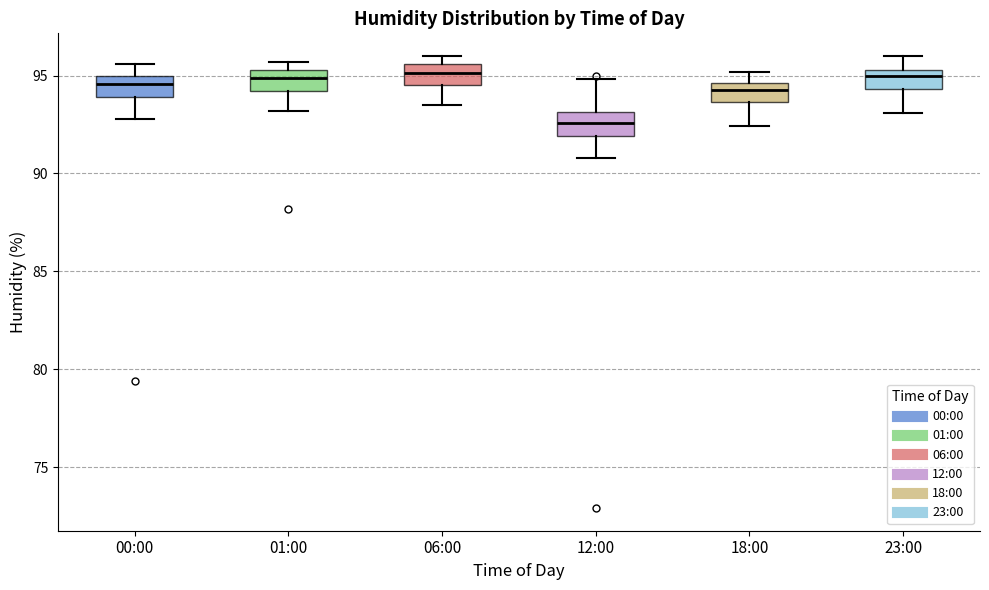

Reading left to right, read every box against the y-axis: the position of its median line, the range the box covers, and the ends of its whiskers. The values are not printed on the chart, so give them approximately, as read against the axis.

00:00: median 94.5, box 94.0 to 95.0, whiskers 93.0 to 95.5
01:00: median 95.0, box 94.0 to 95.5, whiskers 93.0 to 95.5 (just above the box's upper edge)
06:00: median 95.0, box 94.5 to 95.5, whiskers 93.5 to 96.0
12:00: median 92.5, box 92.0 to 93.0, whiskers 91.0 to 95.0
18:00: median 94.5 (inside the box), box 93.5 to 94.5, whiskers 92.5 to 95.0
23:00: median 95.0, box 94.5 to 95.5, whiskers 93.0 to 96.0